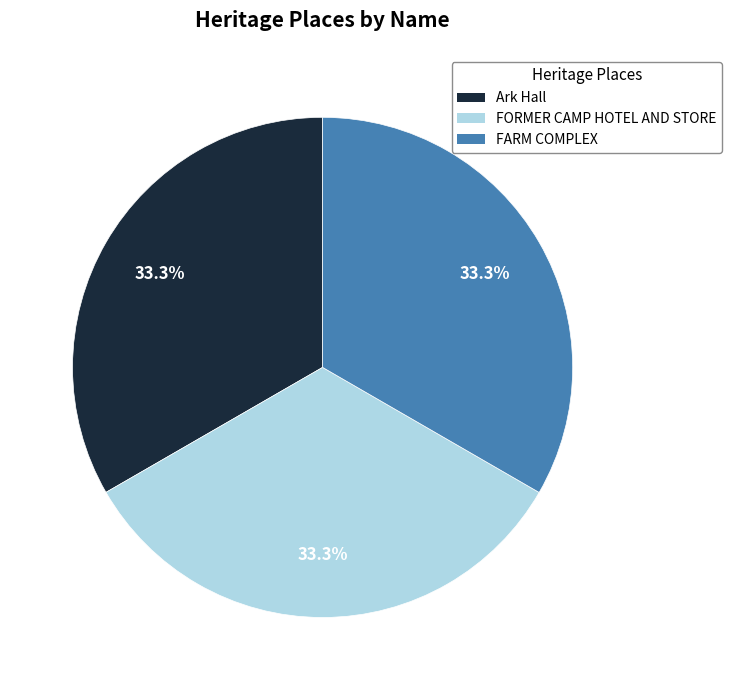

Is there a majority slice in this chart?

No